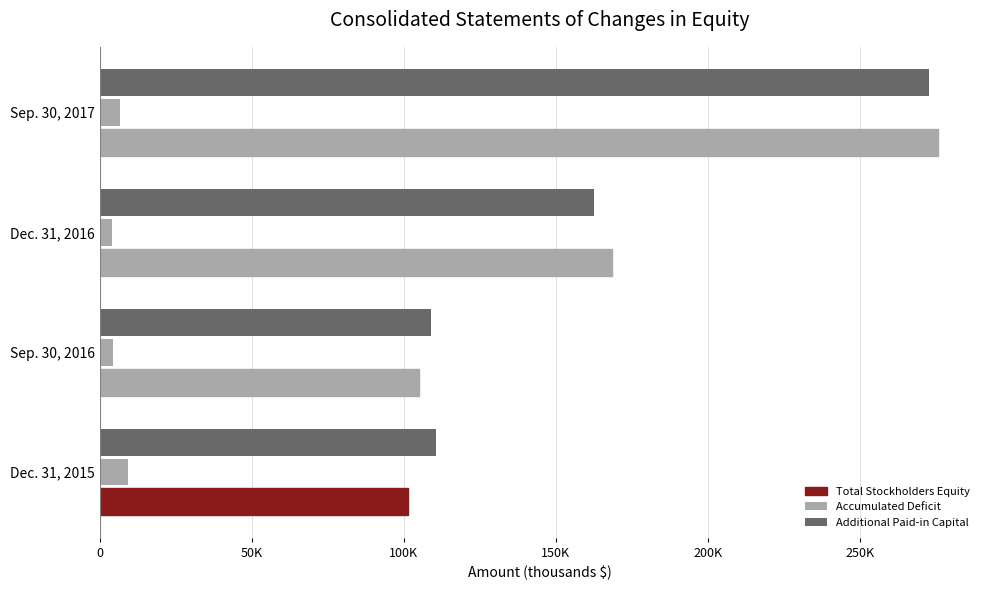

Does the chart contain stacked bars?

No